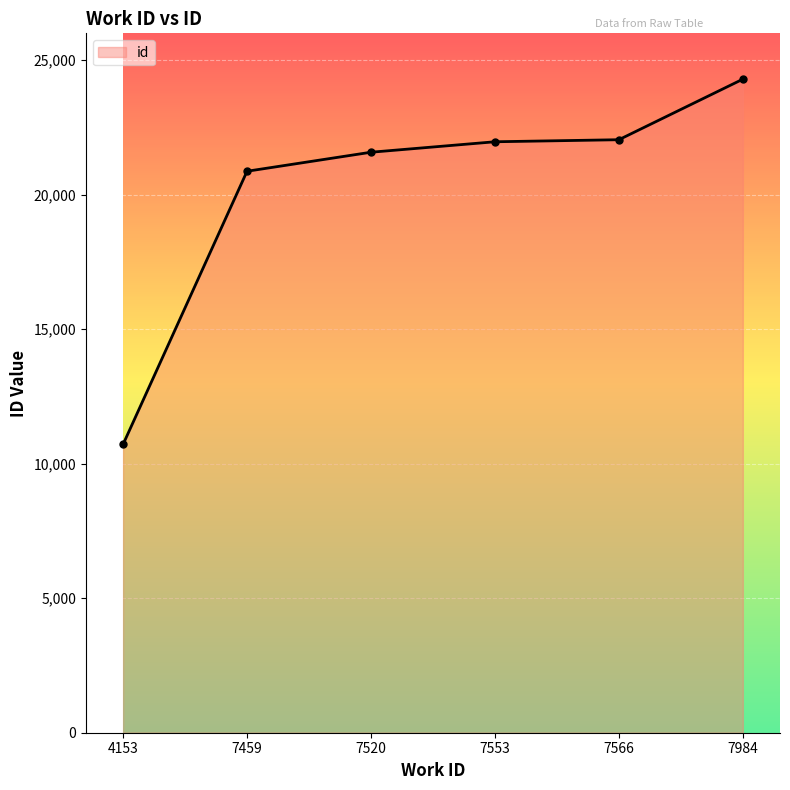

What is the value of the 3rd point from the left?

21580